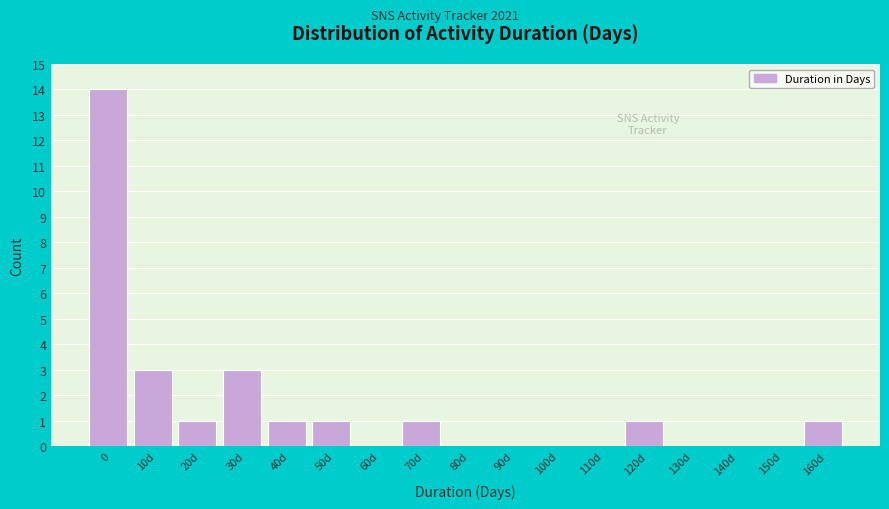

Reading left to right, transcribe all the data shown in this chart.

0=14	10d=3	20d=1	30d=3	40d=1	50d=1	60d=0	70d=1	80d=0	90d=0	100d=0	110d=0	120d=1	130d=0	140d=0	150d=0	160d=1